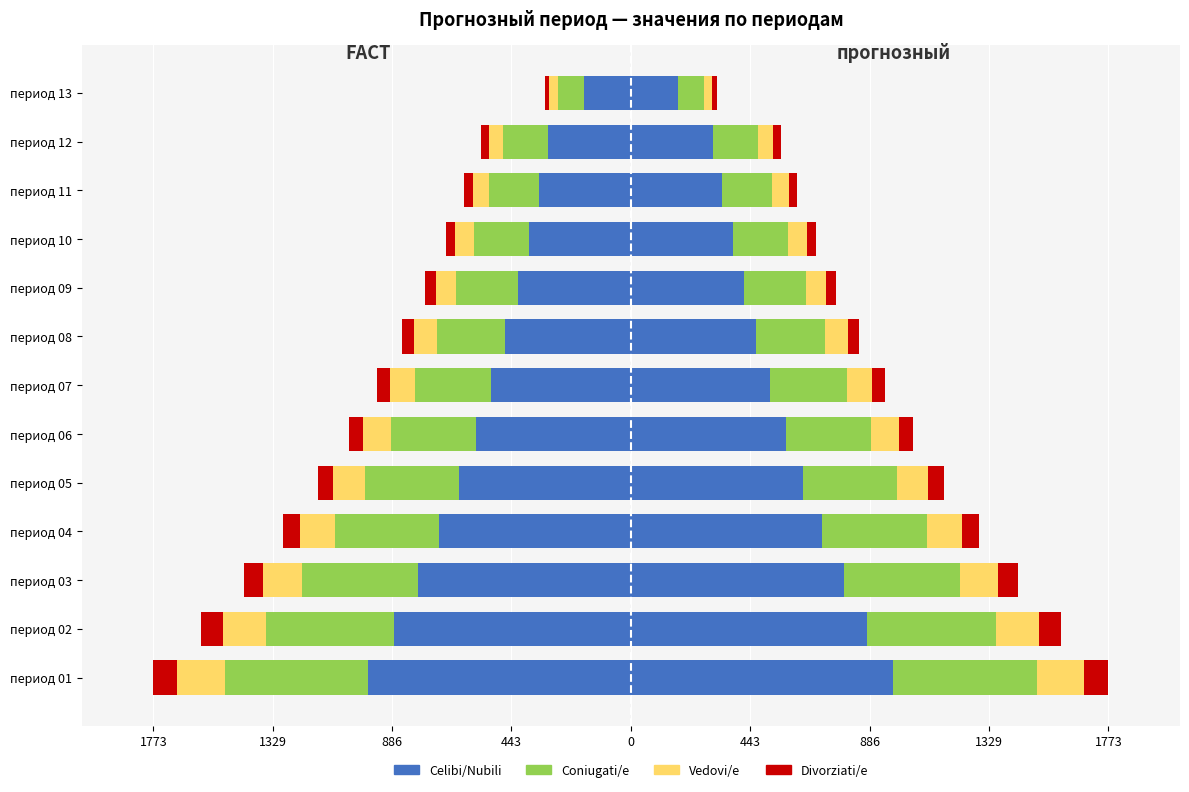

What is the total value across all series at период 03?

-1436.1